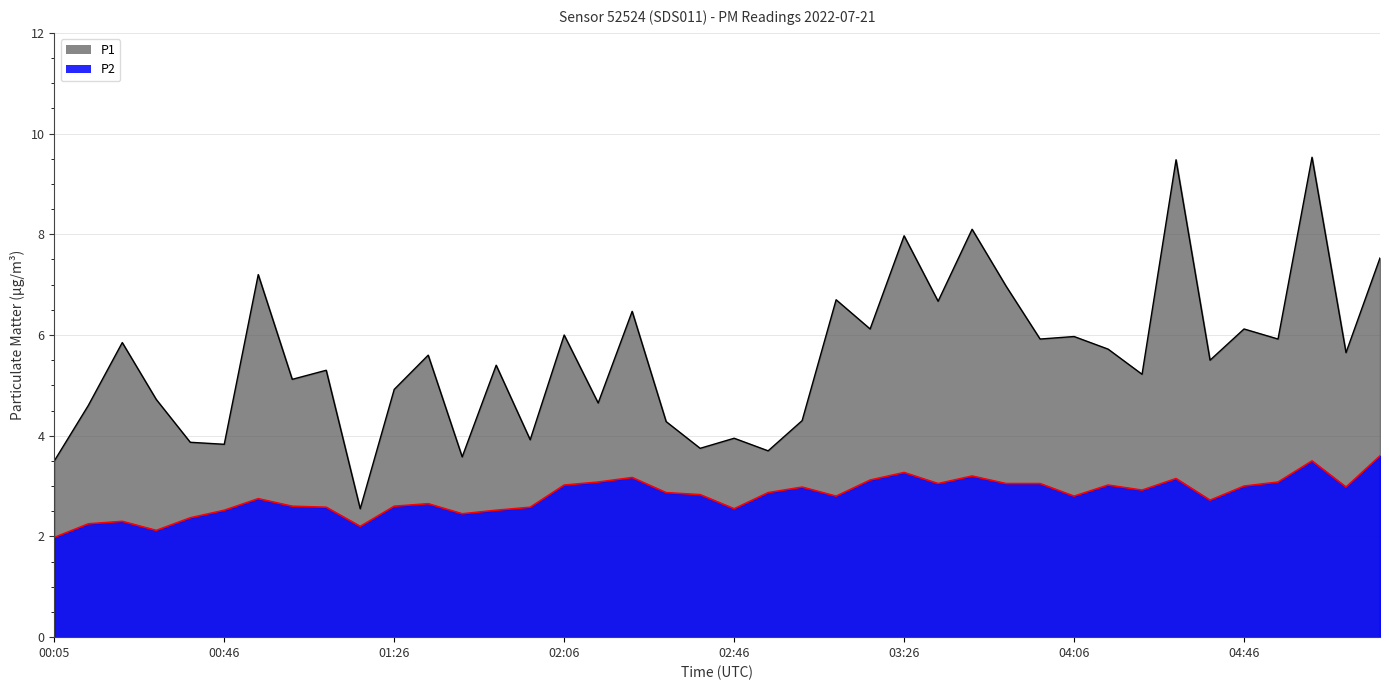

Which label corresponds to the largest value in the chart?

05:02